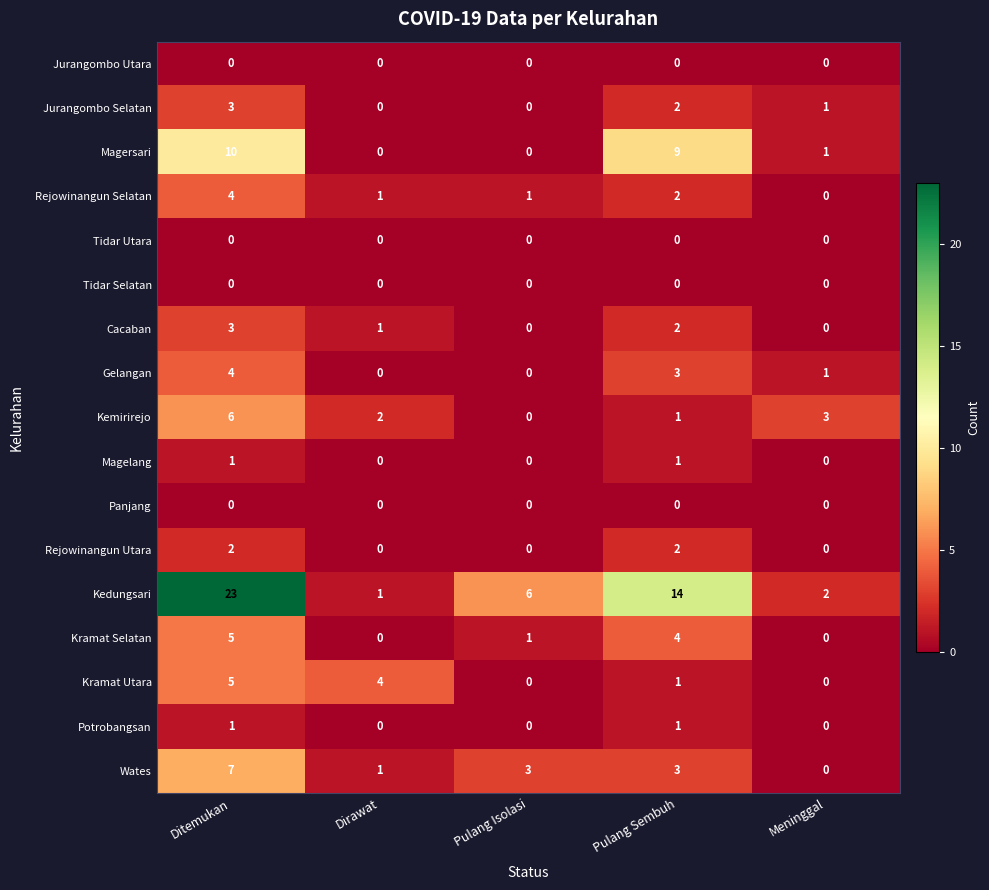

At which label does Kemirirejo first exceed 2?

Ditemukan